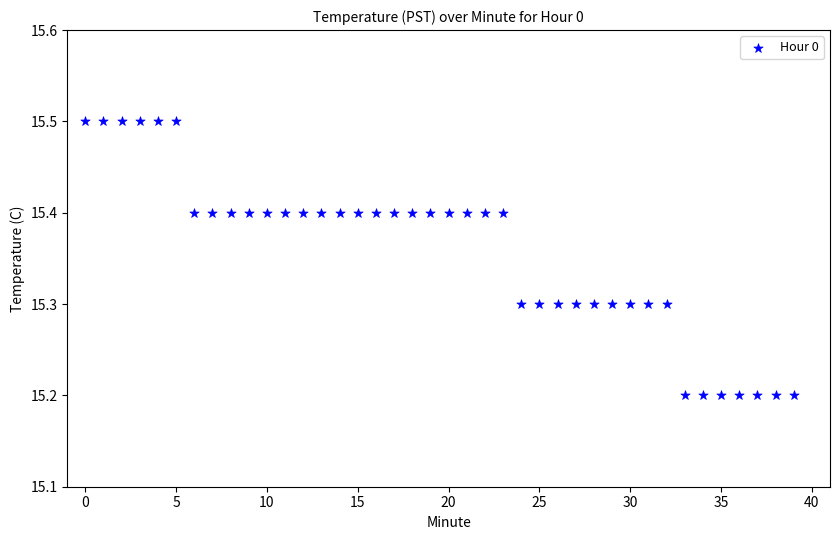

What is the range of Y values (max minus min)?

0.3